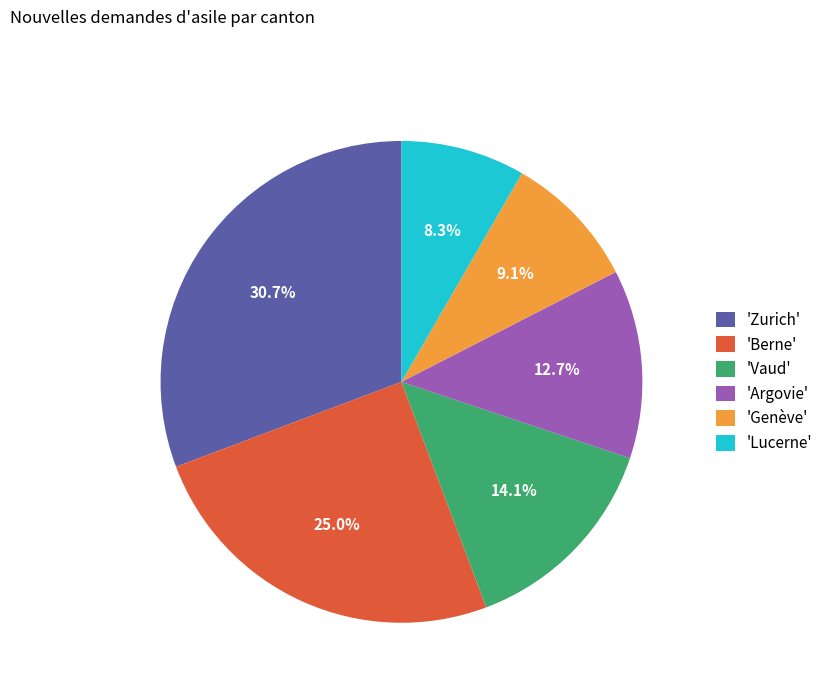

Does 'Argovie' represent more than half of the total?

No